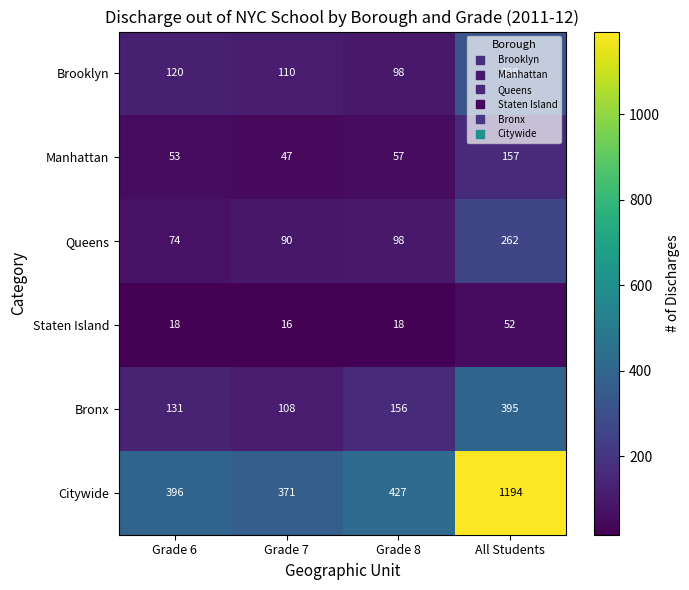

The value of Bronx at Grade 8 is 156. True or false?

True